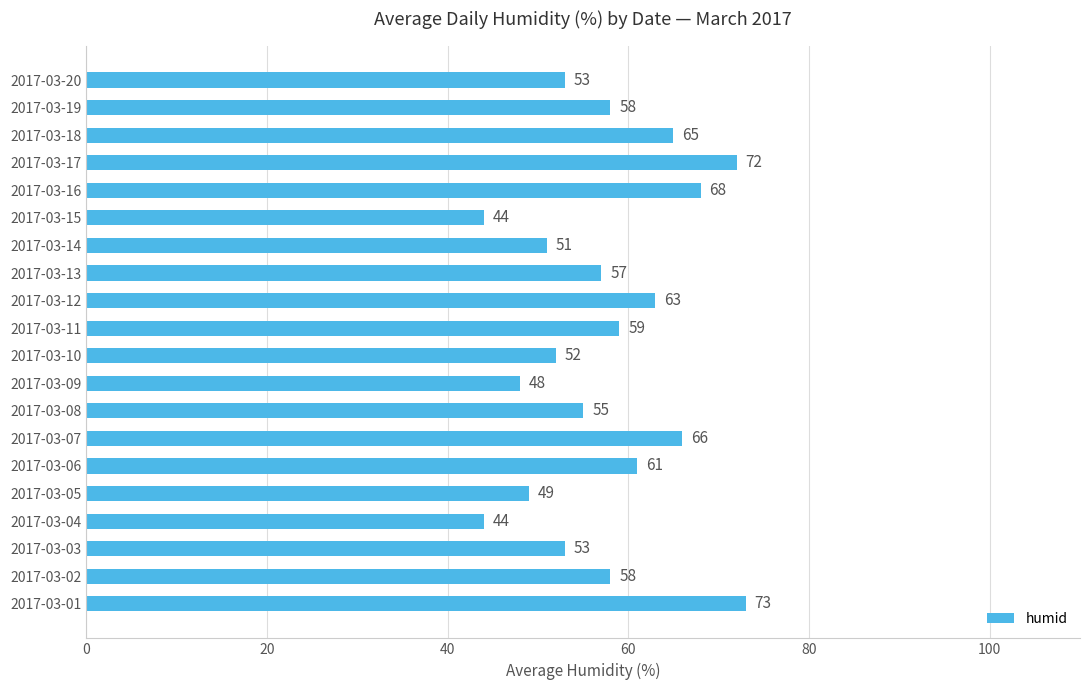

What is the sum of the values at 2017-03-03 and 2017-03-16?

121